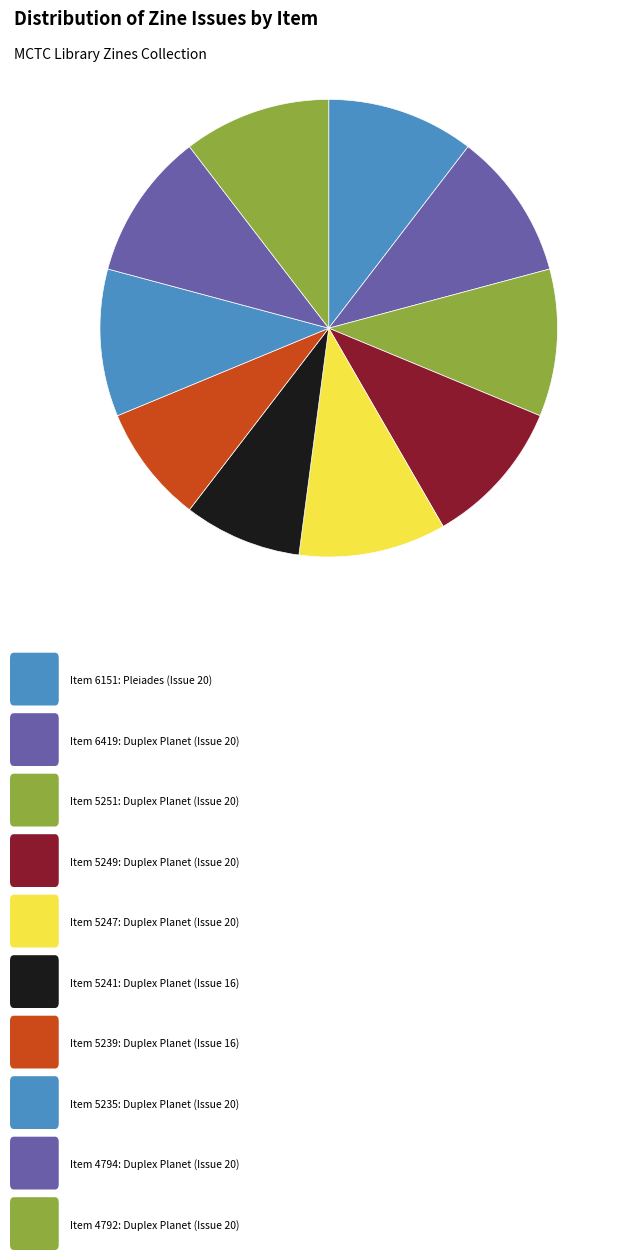

Is there any slice that represents more than half of the pie?

No